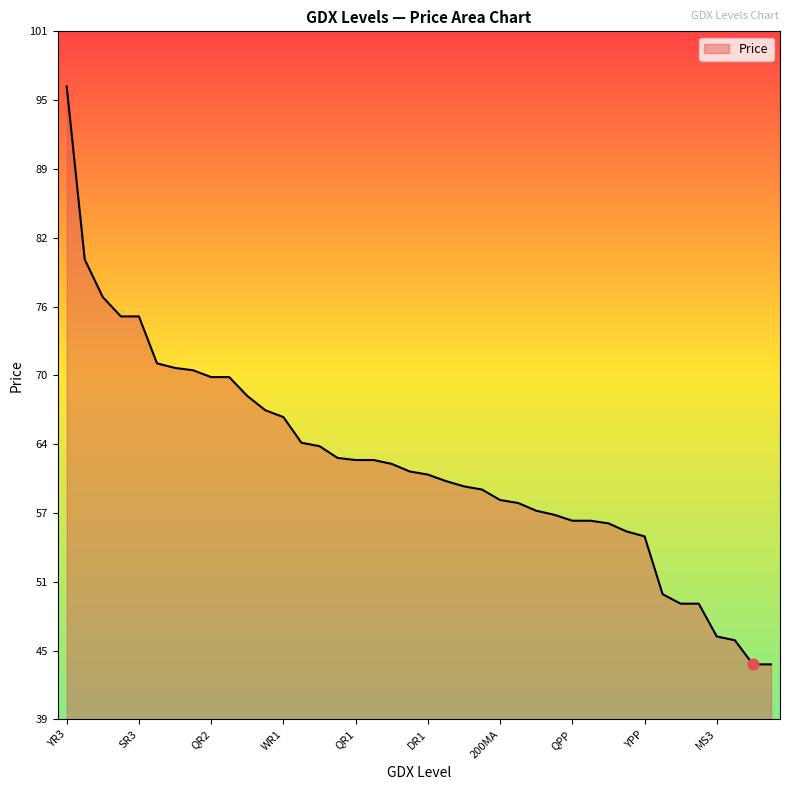

What is the difference between the maximum and minimum values?

52.5